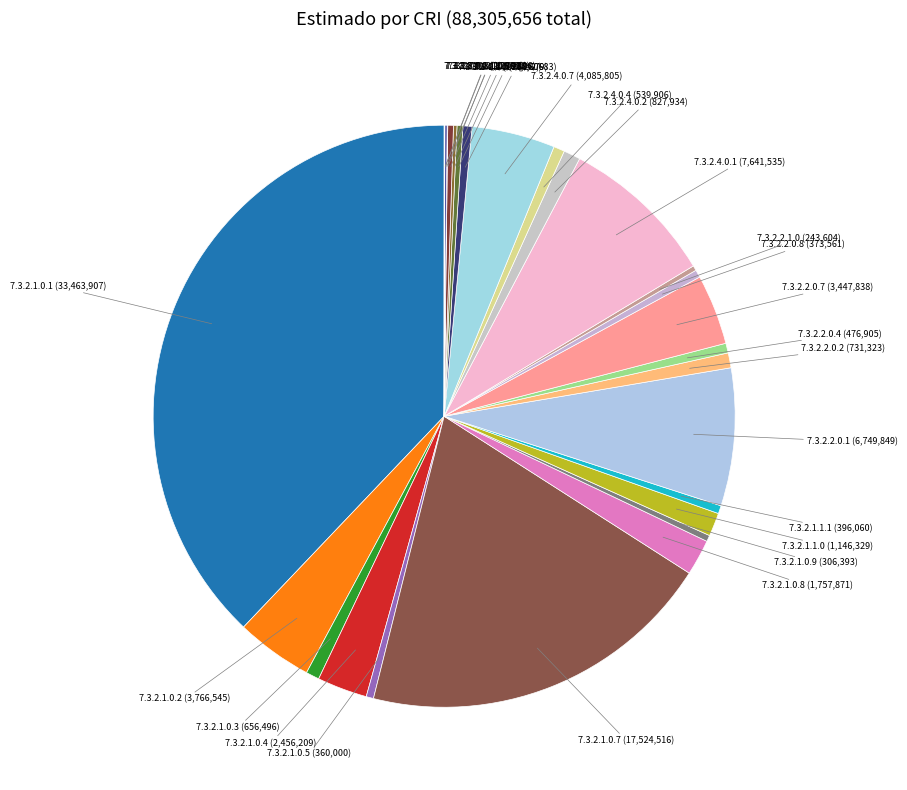

Which slice is the smallest?

7.3.2.8.0.2